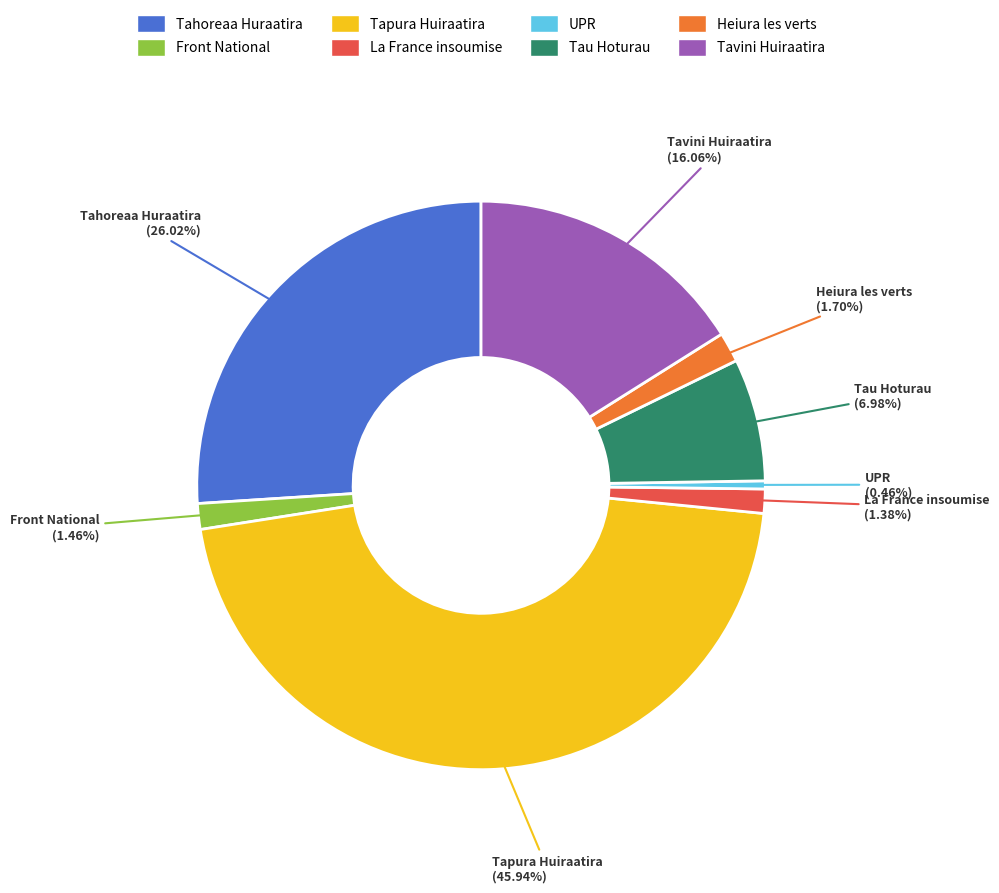

The Tau Hoturau slice represents 14% of the pie. True or false?

False